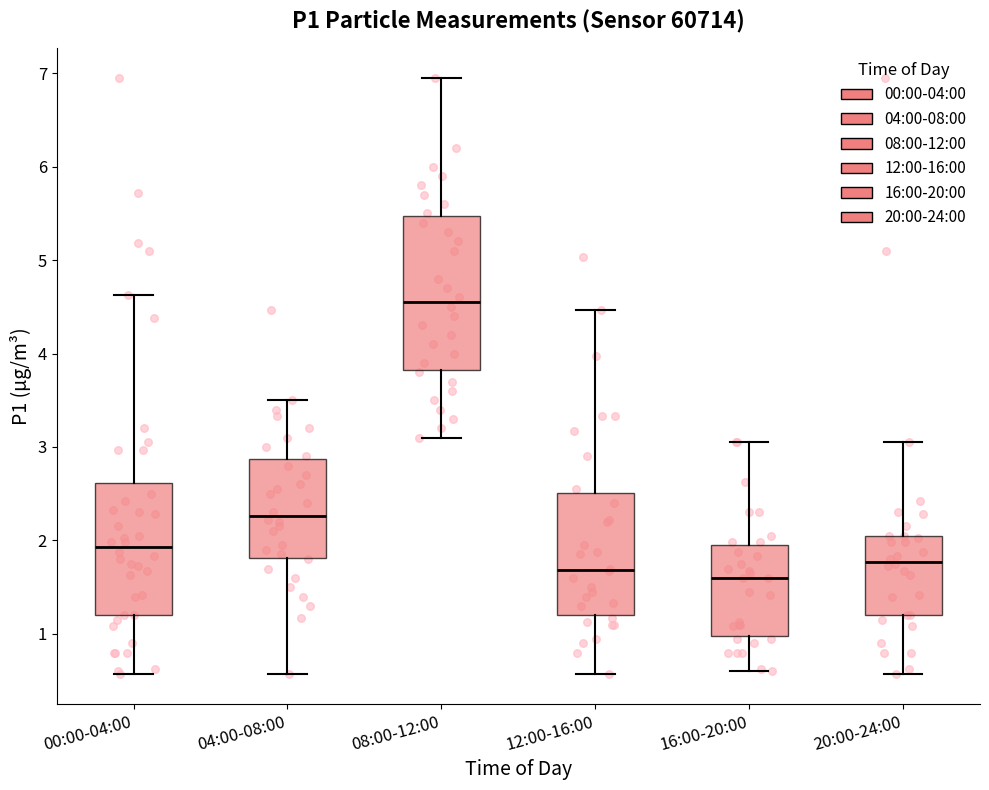

Which box's median line is the highest?

08:00-12:00